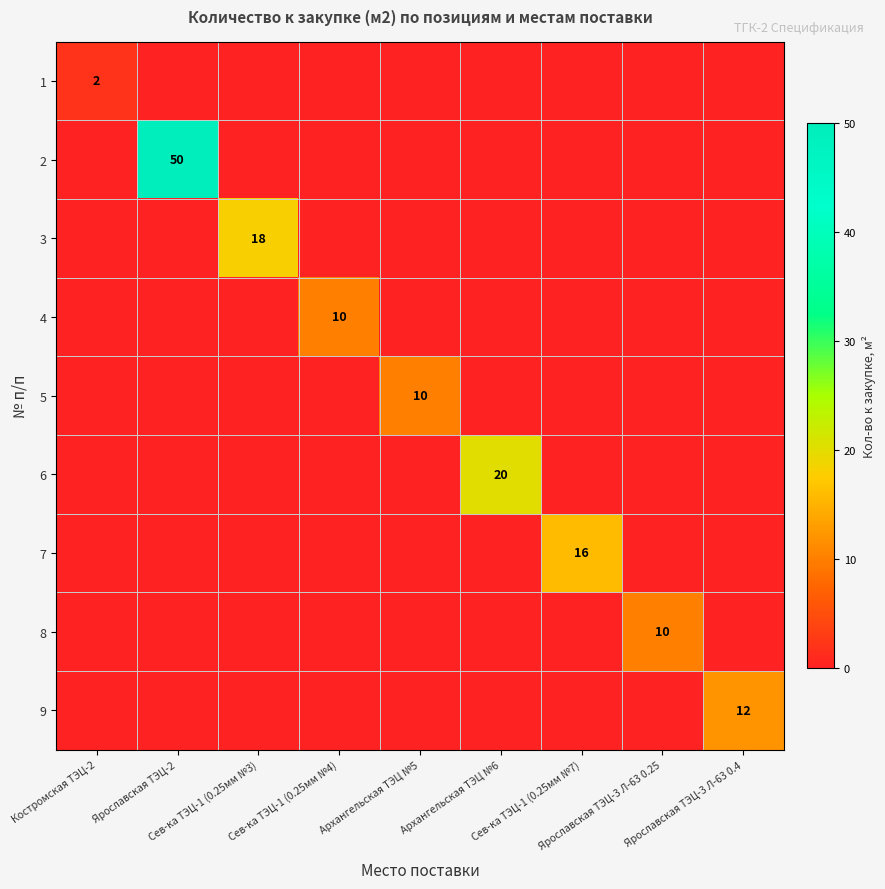

Rank the series at Сев-ка ТЭЦ-1 (0.25мм №3) from lowest to highest value.

1, 2, 4, 5, 6, 7, 8, 9, 3